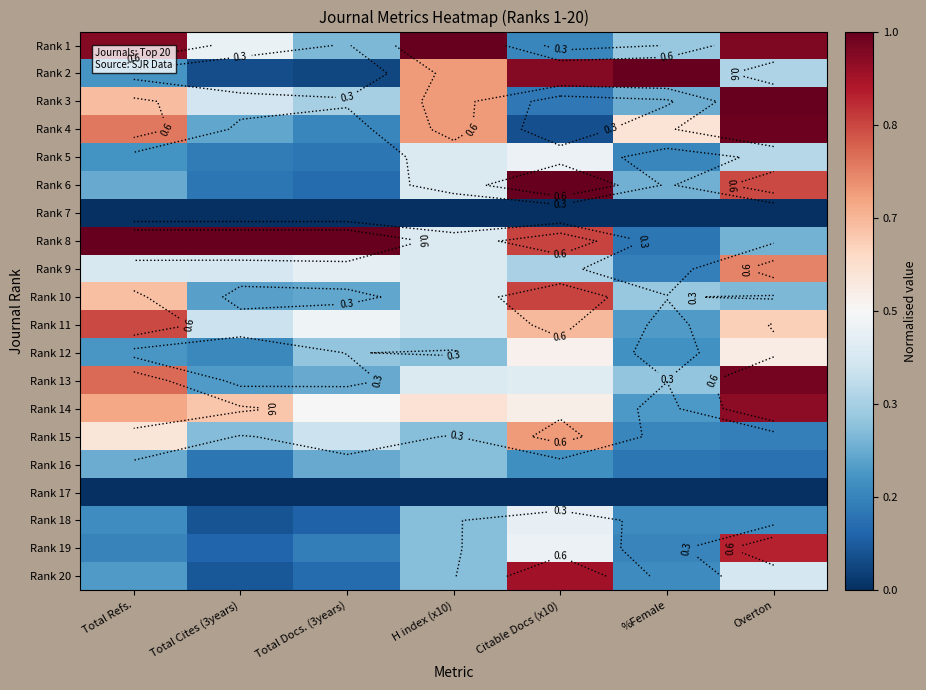

At how many categories does at least one series exceed 0?

7